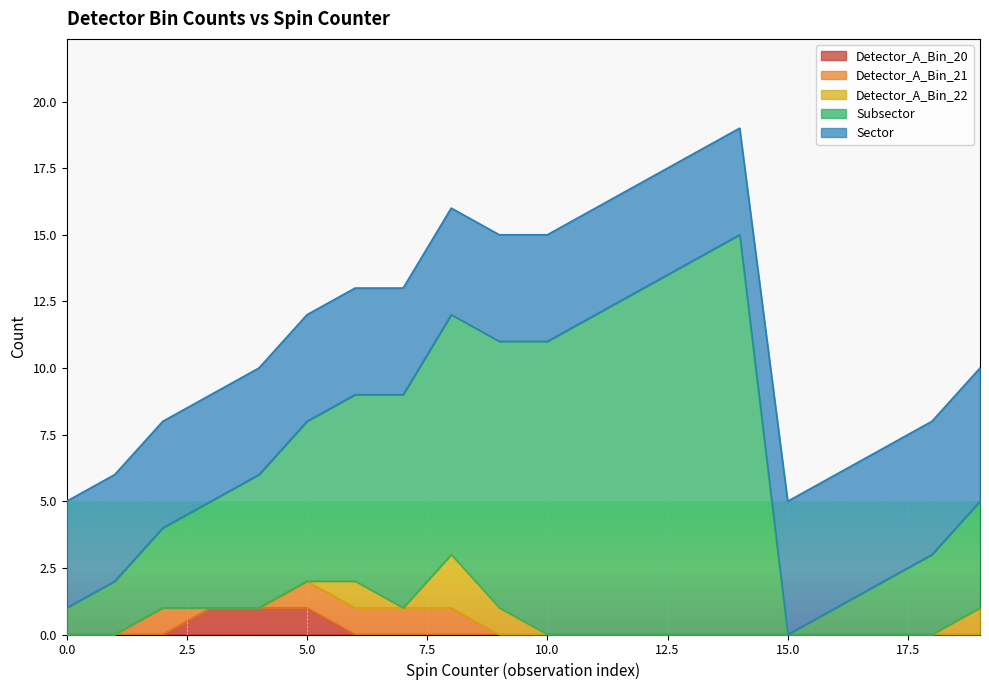

What are all the series names shown in the legend?

Detector_A_Bin_20, Detector_A_Bin_21, Detector_A_Bin_22, Subsector, Sector